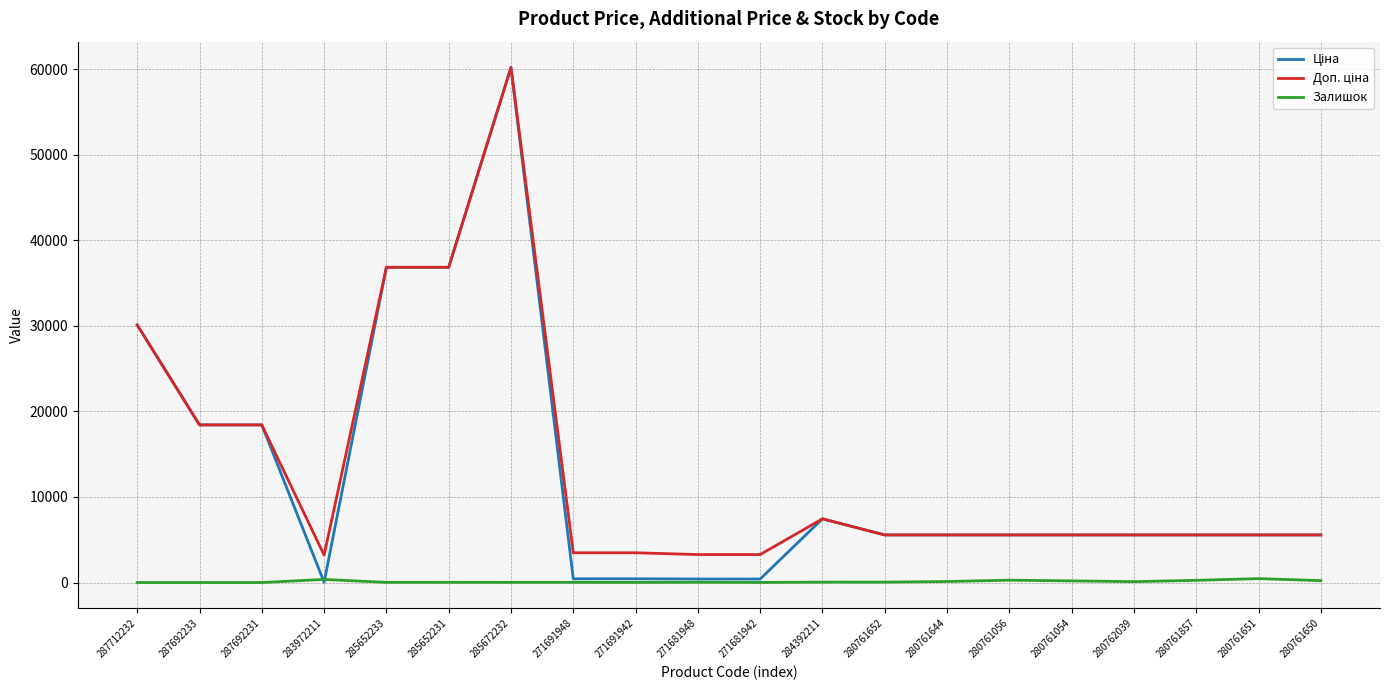

What is the difference between the maximum and minimum values in the Залишок series?

453.0